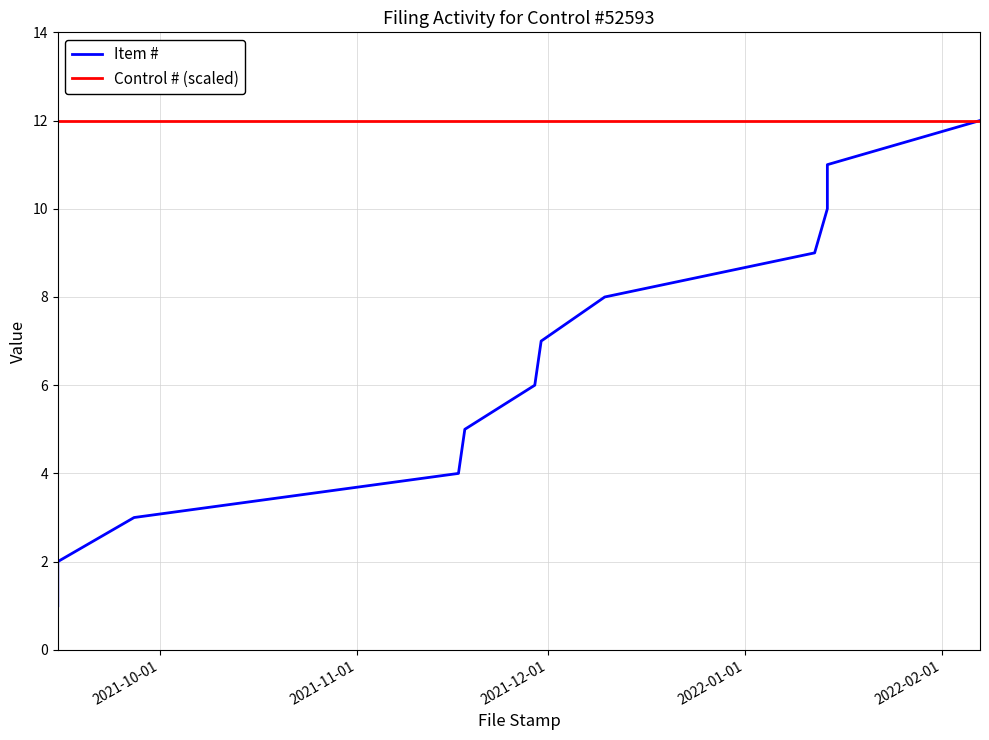

Does the chart have visible grid lines?

Yes